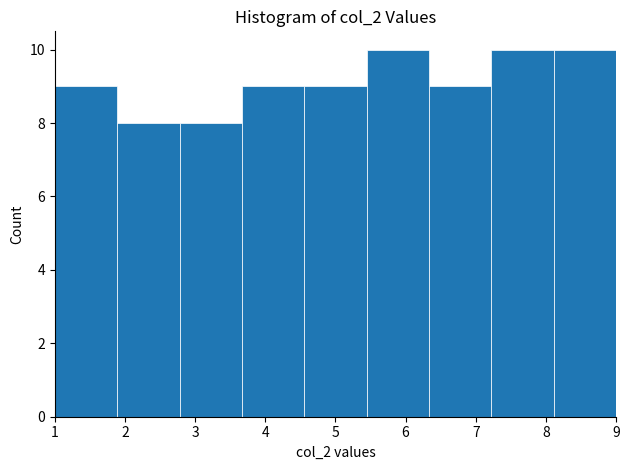

How tall is the bar that spans 7.2 to 8.1 on the x-axis? Neither the bar edges nor the heights are printed on the chart, so give them approximately, as read against the axes.

10